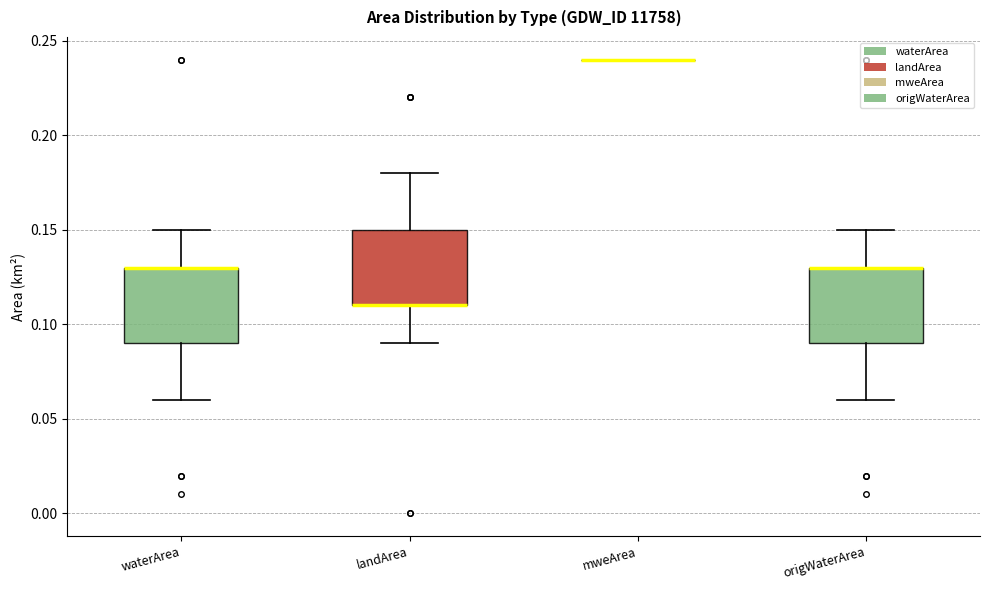

Reading left to right, transcribe this box plot: for each box, give where its median line is, the range the box spans, and where its two whiskers end, as read against the y-axis. The values are not printed on the chart, so give them approximately, as read against the axis.

waterArea: median 0.13 (drawn on the box's upper edge), box 0.09 to 0.13, whiskers 0.06 to 0.15
landArea: median 0.11 (drawn on the box's lower edge), box 0.11 to 0.15, whiskers 0.09 to 0.18
mweArea: box collapsed to a line at 0.24, whiskers 0.24 to 0.24
origWaterArea: median 0.13 (drawn on the box's upper edge), box 0.09 to 0.13, whiskers 0.06 to 0.15